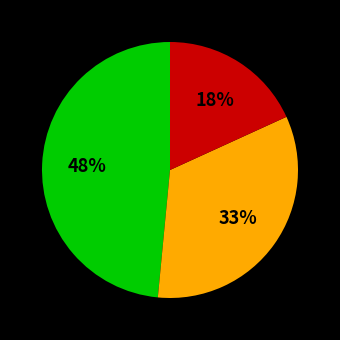

To the nearest percent, what is the difference between the largest and smallest slice percentages?

30%